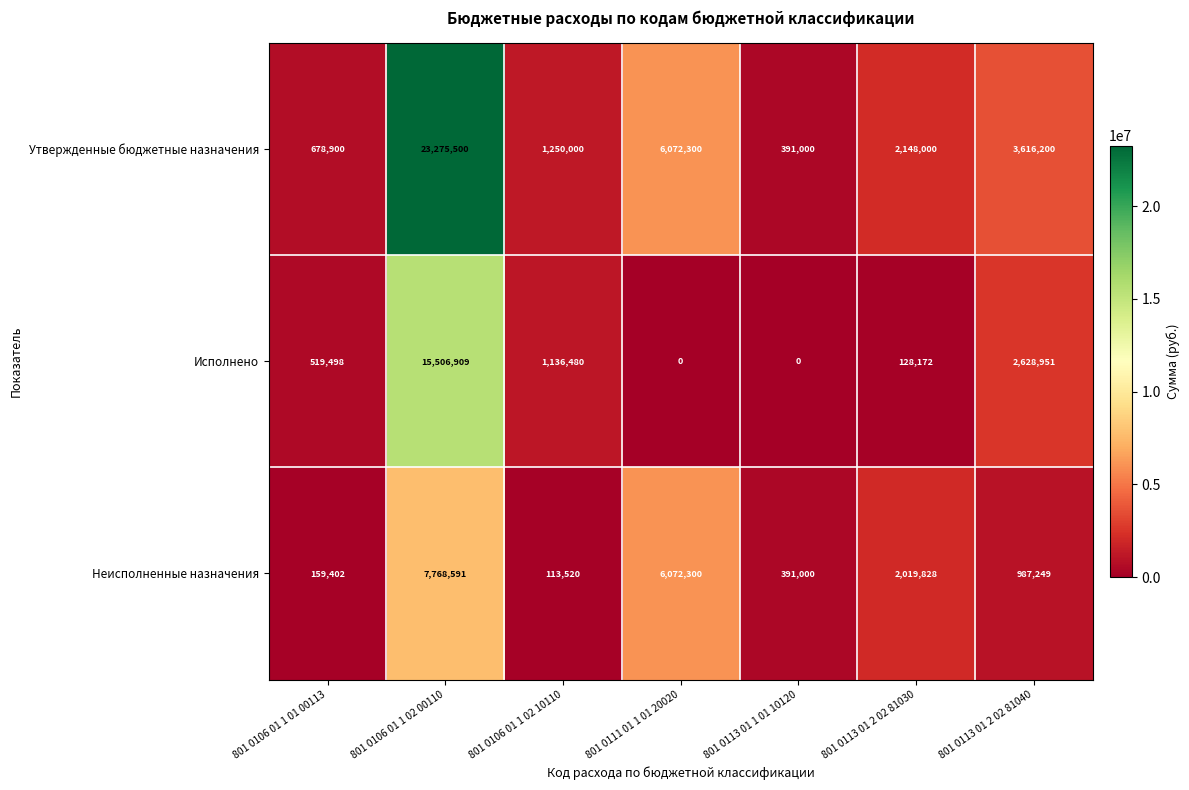

Which series has the largest range (max minus min)?

Утвержденные бюджетные назначения